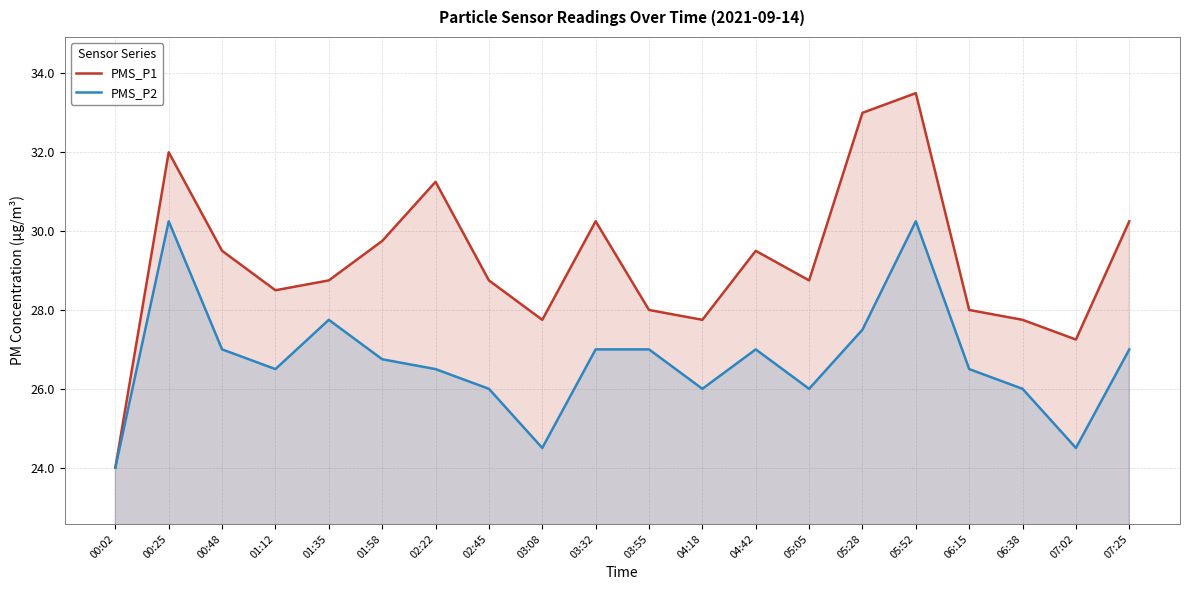

What is the label of the 20th point from the left?

07:25